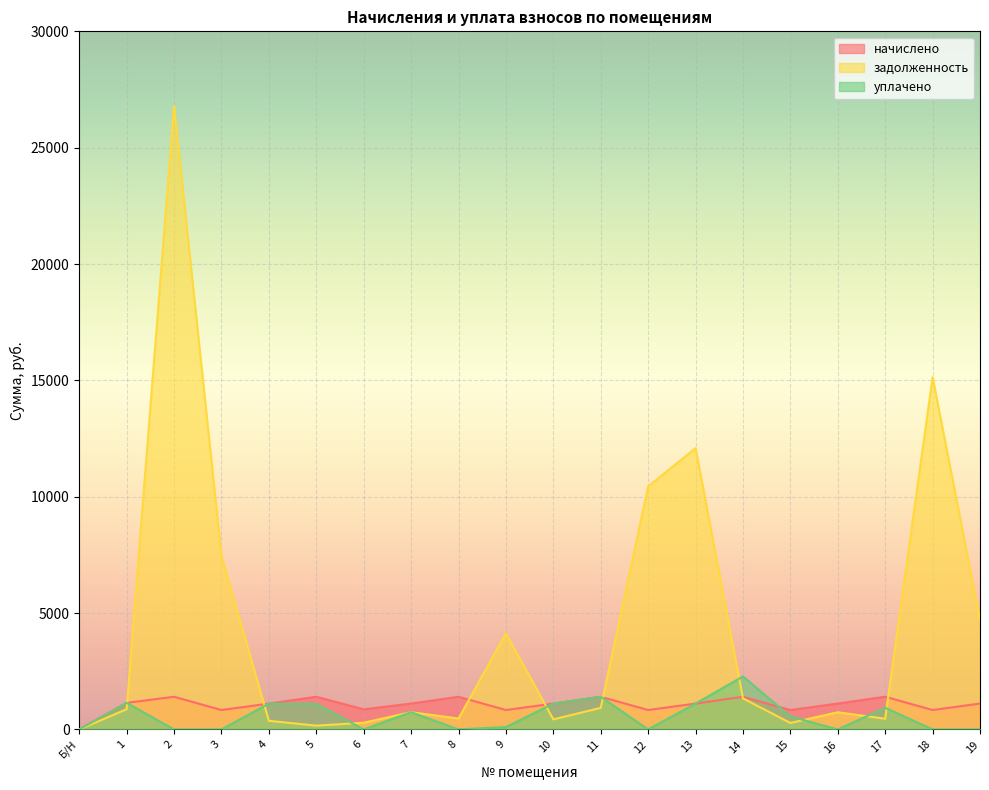

How many data points in начислено are above 1110?

13